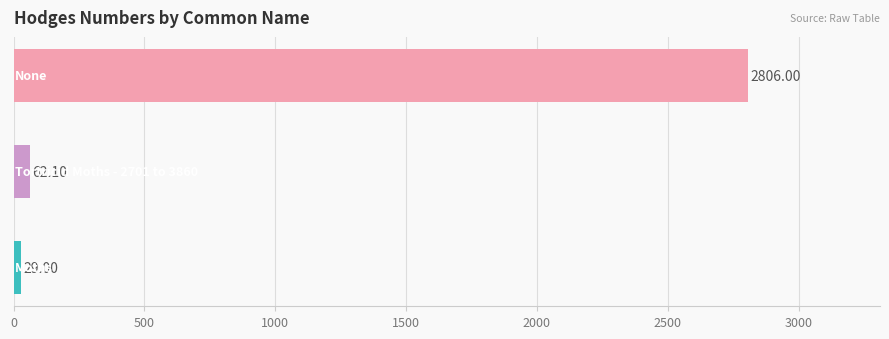

What is the sum of all values?

2897.1